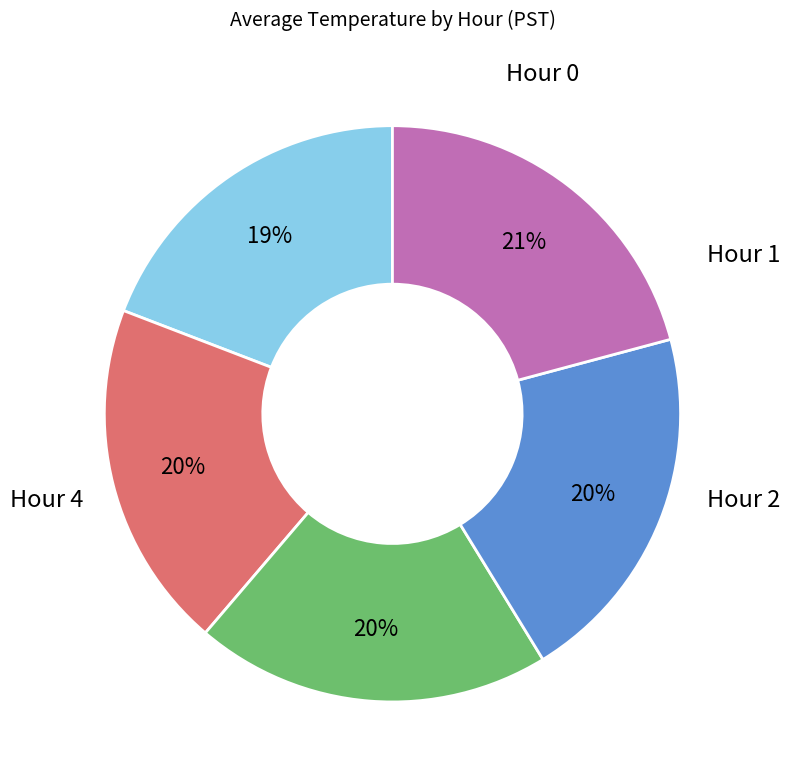

Count the number of slices in the pie.

5